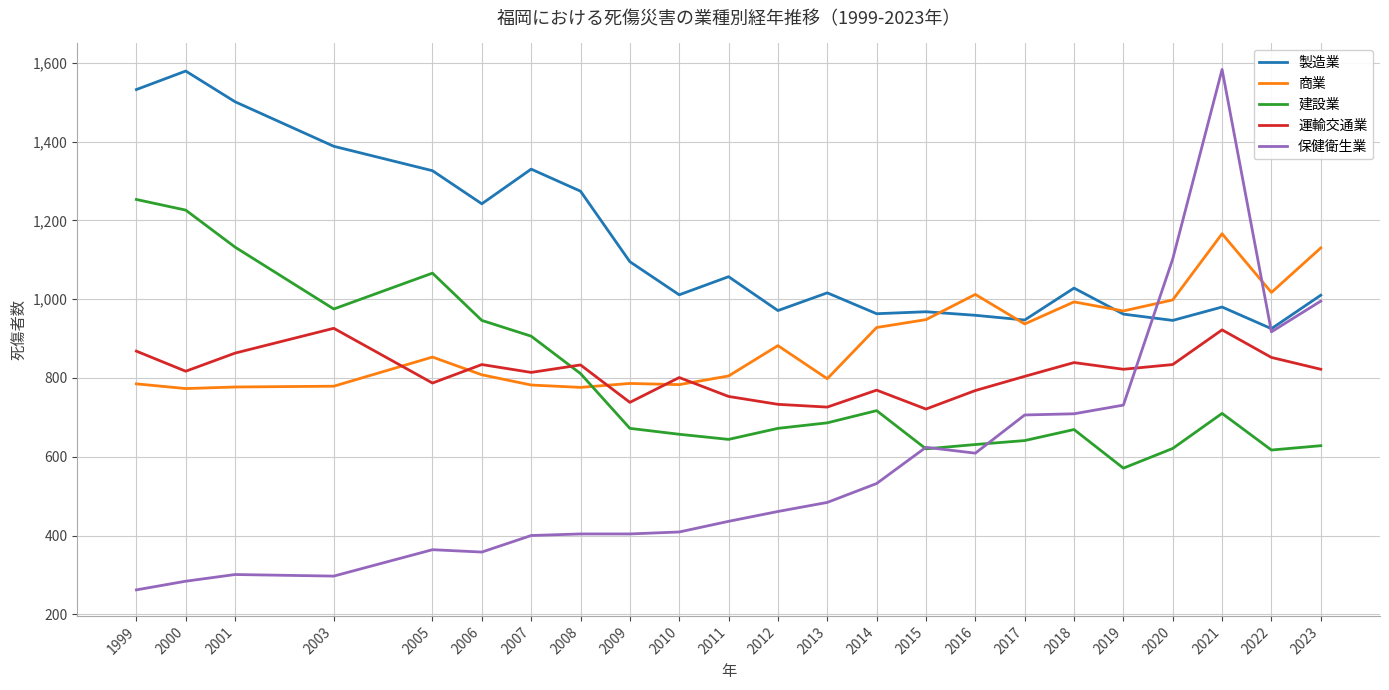

Is the value of 商業 at 1999 greater than the value of 運輸交通業 at 2001?

No